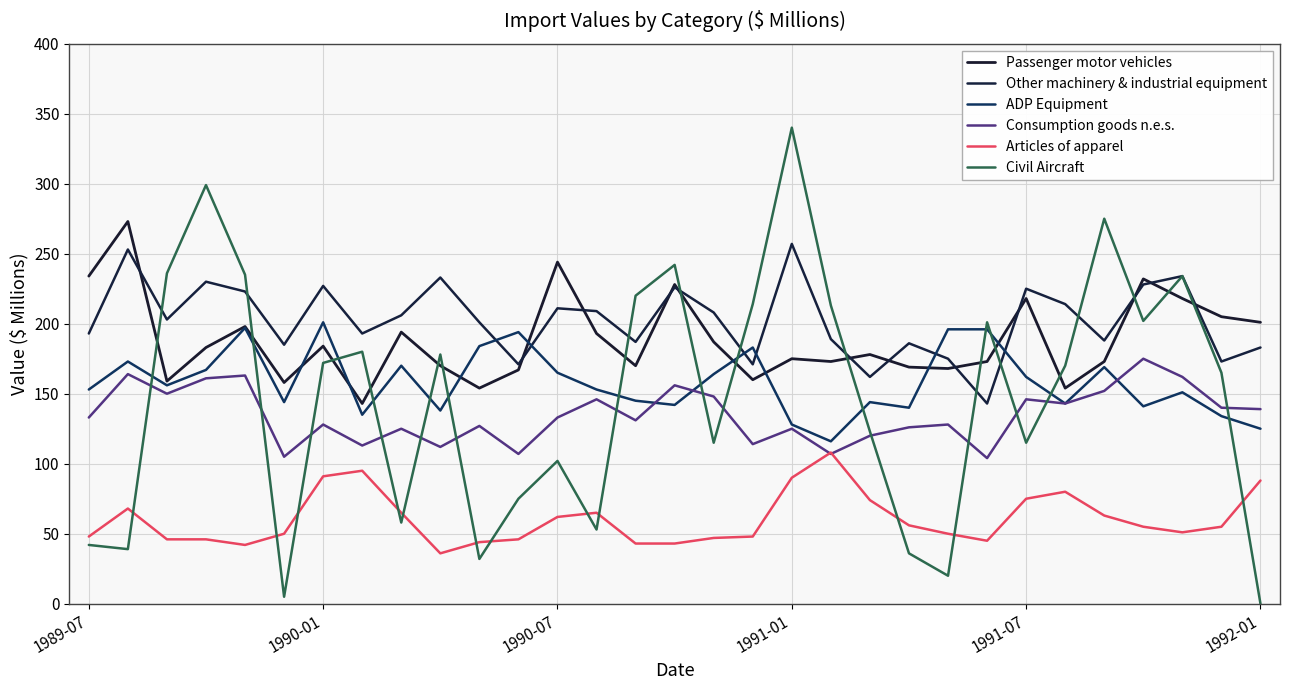

How many intersections are there between Civil Aircraft and ADP Equipment?

14